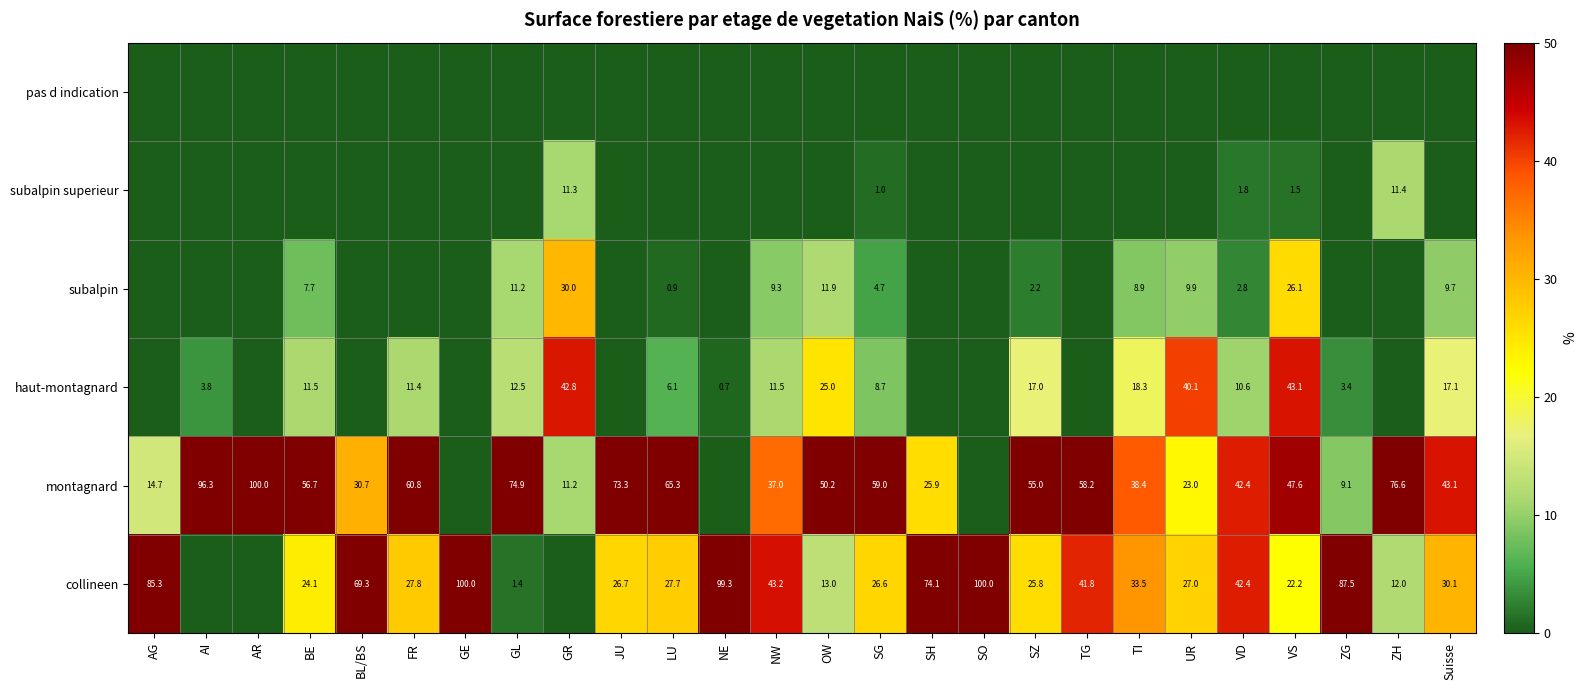

True or false: montagnard has a value of 60.8 at FR.

True